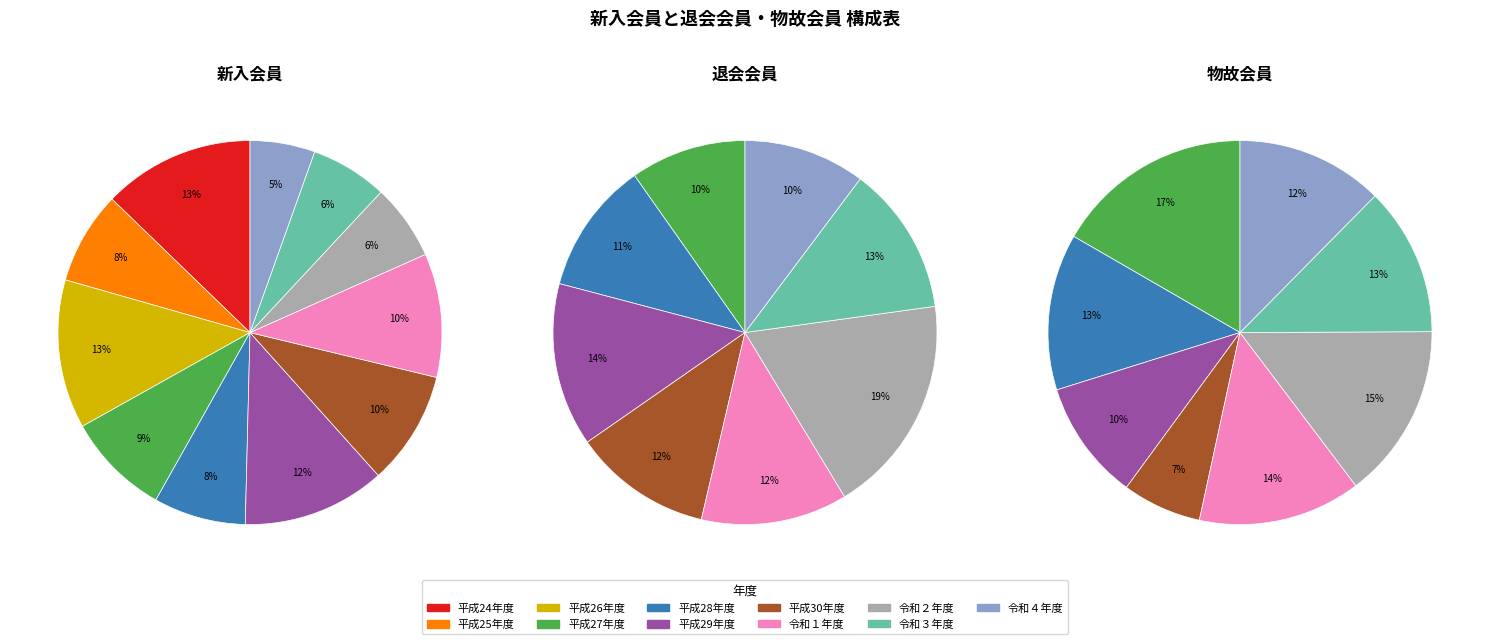

Count the number of slices in the pie.

11